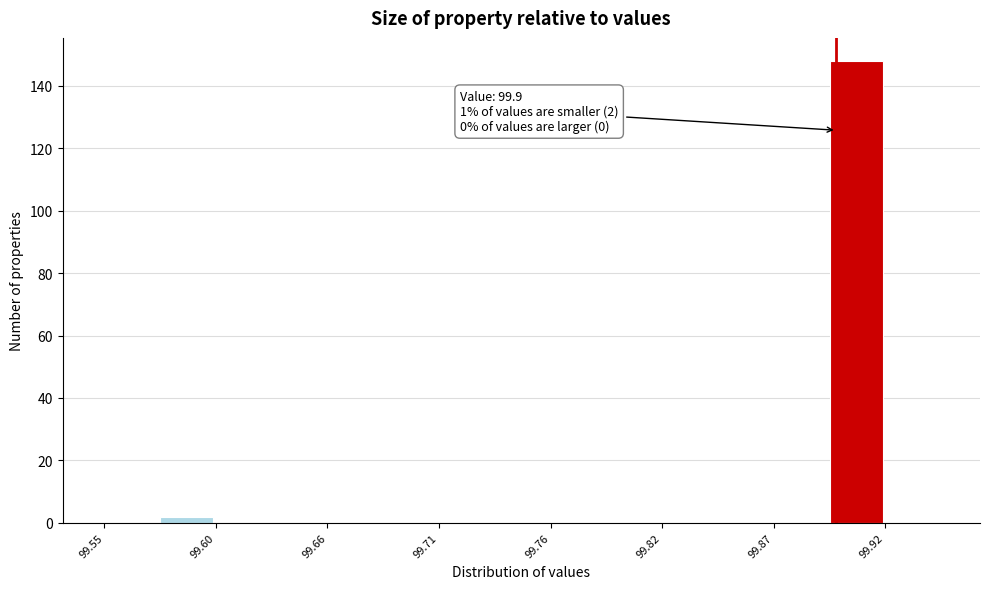

Read against the x-axis, roughly where is the centre of the tallest bar?

99.91